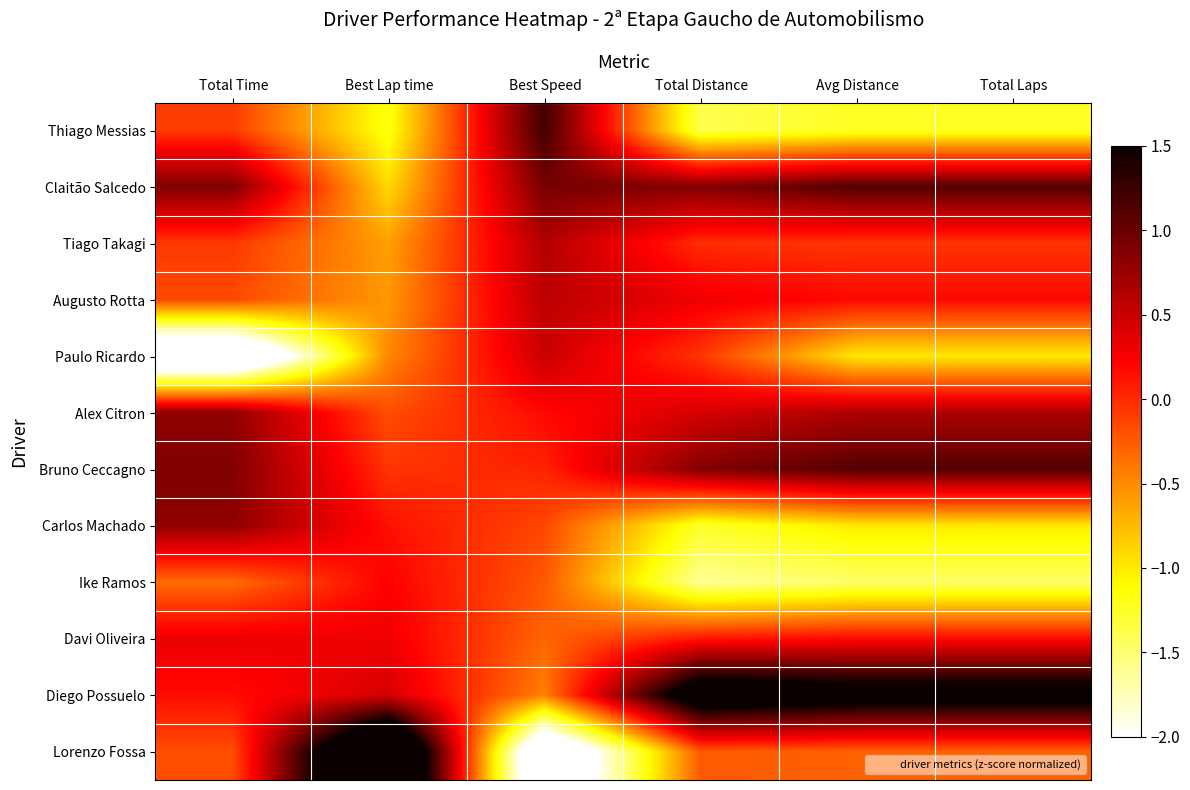

Count the number of data series in this chart.

12